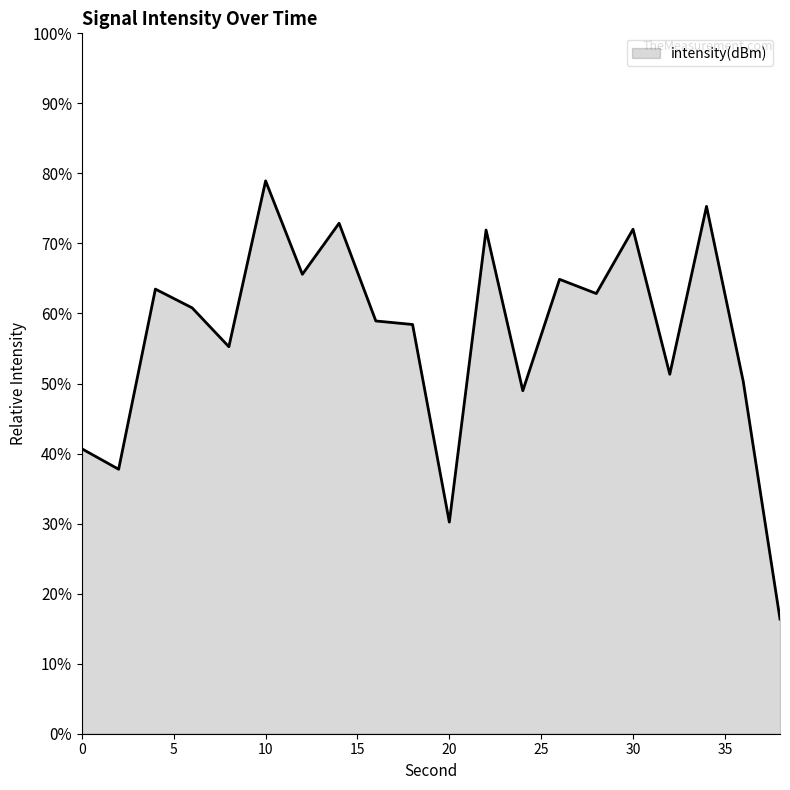

What is the difference between the maximum and minimum values?

62.6